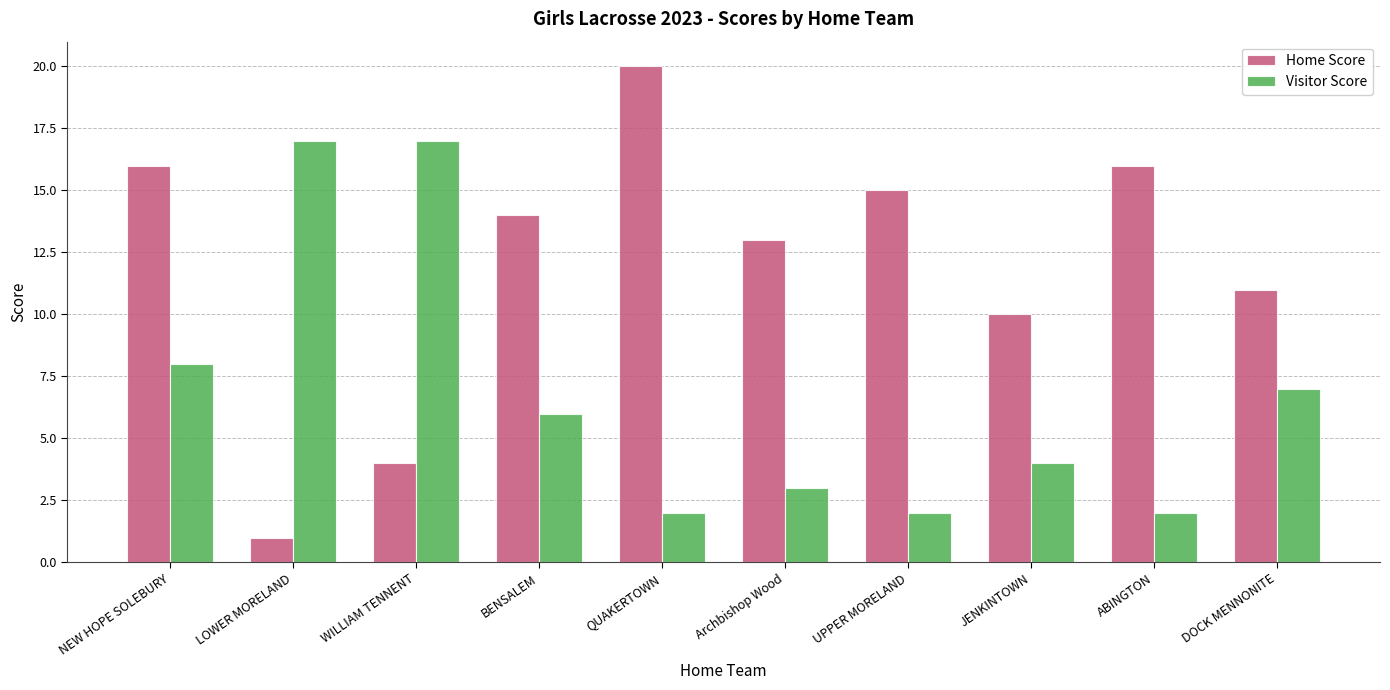

Count the number of categories in the chart.

10